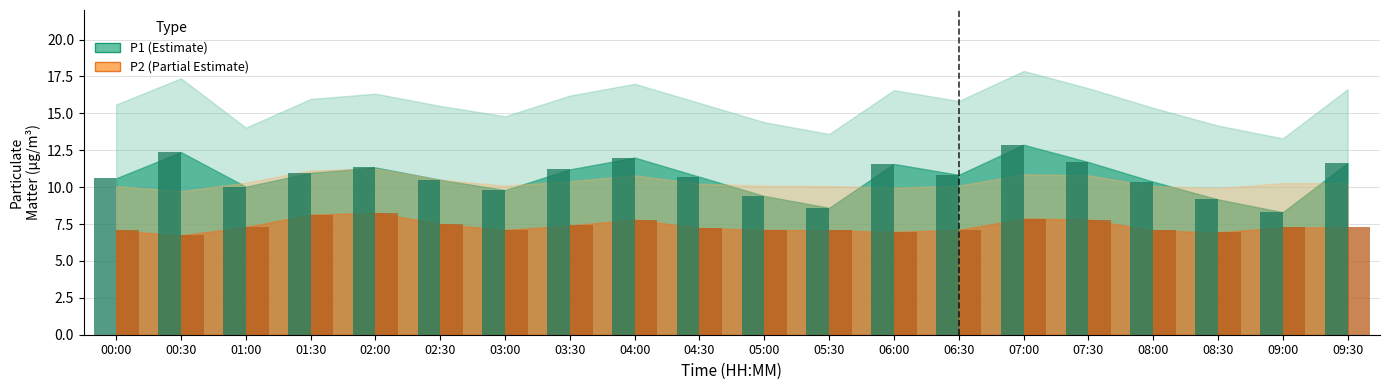

At which category is the sum across all series the highest?

07:00